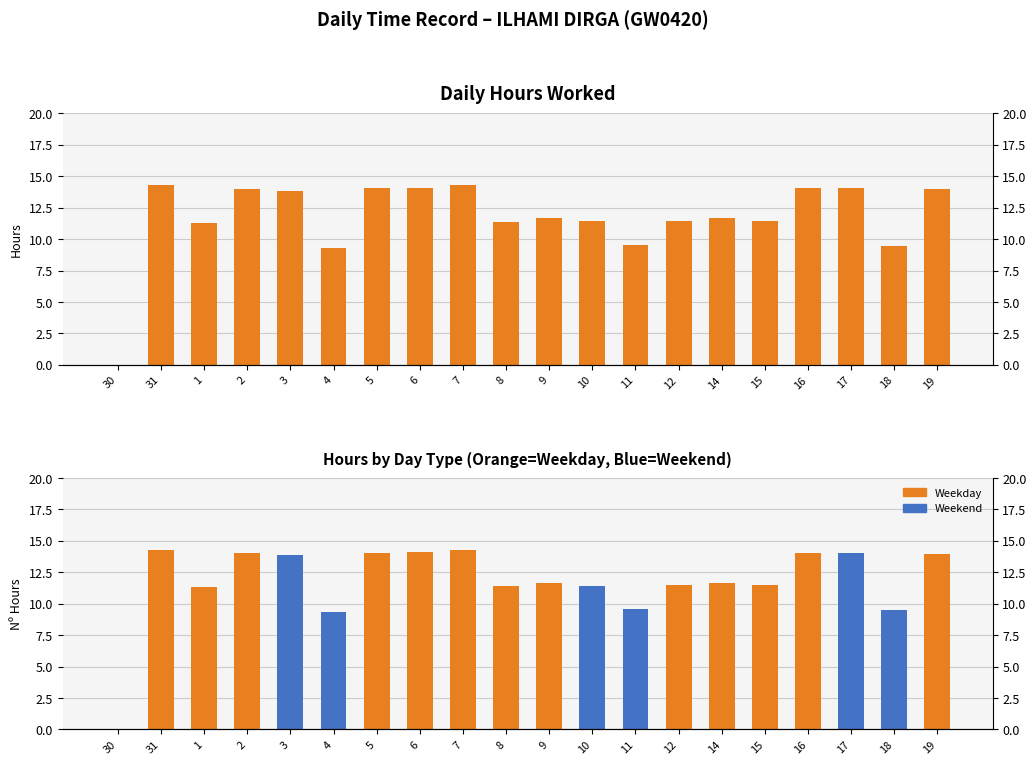

Reading right to left, list all the values displayed in this chart.

19=14.0	18=9.5	17=14.1	16=14.1	15=11.5	14=11.7	12=11.5	11=9.6	10=11.4	9=11.7	8=11.4	7=14.3	6=14.1	5=14.1	4=9.3	3=13.8	2=14.0	1=11.3	31=14.3	30=0.0